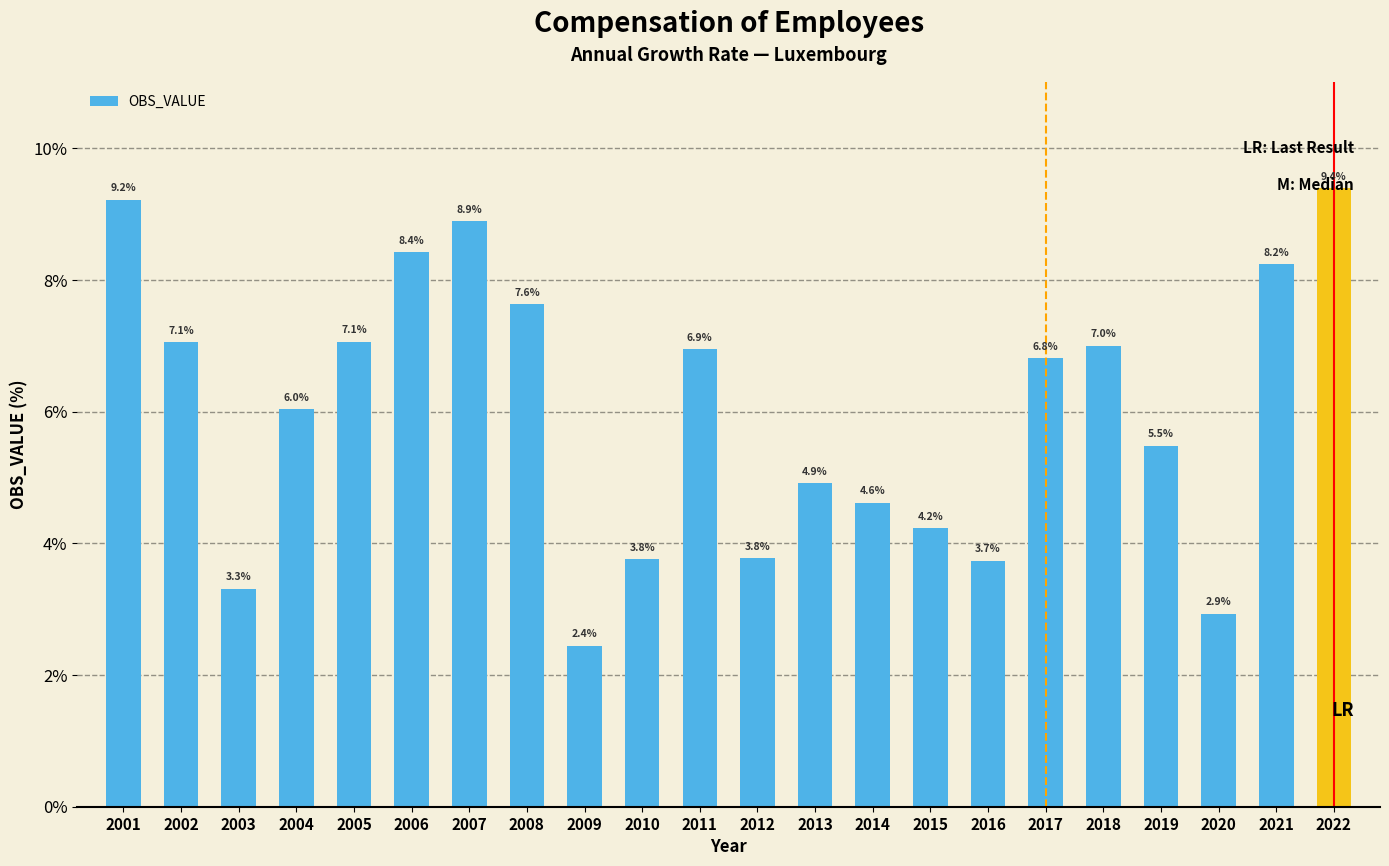

Which category has the highest value across all series?

2022